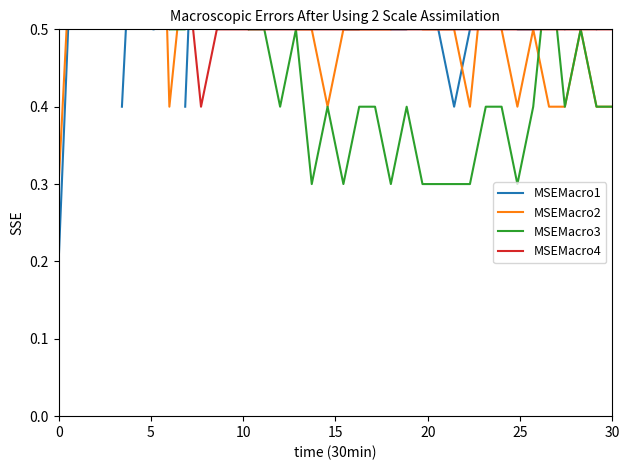

What are all the series names shown in the legend?

MSEMacro1, MSEMacro2, MSEMacro3, MSEMacro4